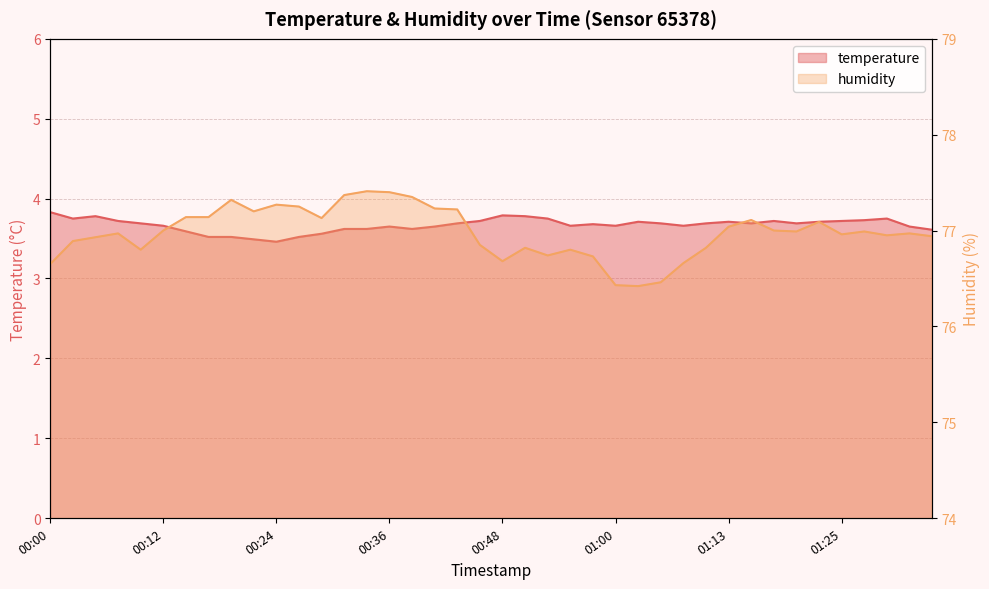

Reading right to left, transcribe all the data shown in this chart.

temperature: 01:34=3.6	01:32=3.6	01:30=3.8	01:27=3.7	01:25=3.7	01:22=3.7	01:20=3.7	01:17=3.7	01:15=3.7	01:13=3.7	01:10=3.7	01:08=3.7	01:05=3.7	01:03=3.7	01:00=3.7	00:58=3.7	00:56=3.7	00:53=3.8	00:51=3.8	00:48=3.8	00:46=3.7	00:43=3.7	00:41=3.6	00:39=3.6	00:36=3.6	00:34=3.6	00:31=3.6	00:29=3.6	00:26=3.5	00:24=3.5	00:22=3.5	00:19=3.5	00:17=3.5	00:14=3.6	00:12=3.7	00:09=3.7	00:07=3.7	00:05=3.8	00:02=3.8	00:00=3.8
humidity: 01:34=76.9	01:32=77.0	01:30=77.0	01:27=77.0	01:25=77.0	01:22=77.1	01:20=77.0	01:17=77.0	01:15=77.1	01:13=77.0	01:10=76.8	01:08=76.7	01:05=76.5	01:03=76.4	01:00=76.4	00:58=76.7	00:56=76.8	00:53=76.7	00:51=76.8	00:48=76.7	00:46=76.8	00:43=77.2	00:41=77.2	00:39=77.3	00:36=77.4	00:34=77.4	00:31=77.4	00:29=77.1	00:26=77.2	00:24=77.3	00:22=77.2	00:19=77.3	00:17=77.1	00:14=77.1	00:12=77.0	00:09=76.8	00:07=77.0	00:05=76.9	00:02=76.9	00:00=76.7